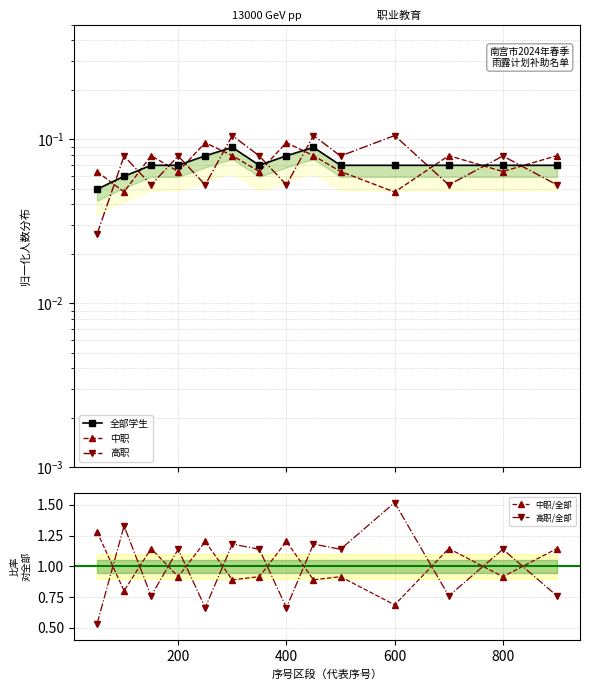

True or false: 中职 and 高职/全部 intersect in this chart.

False